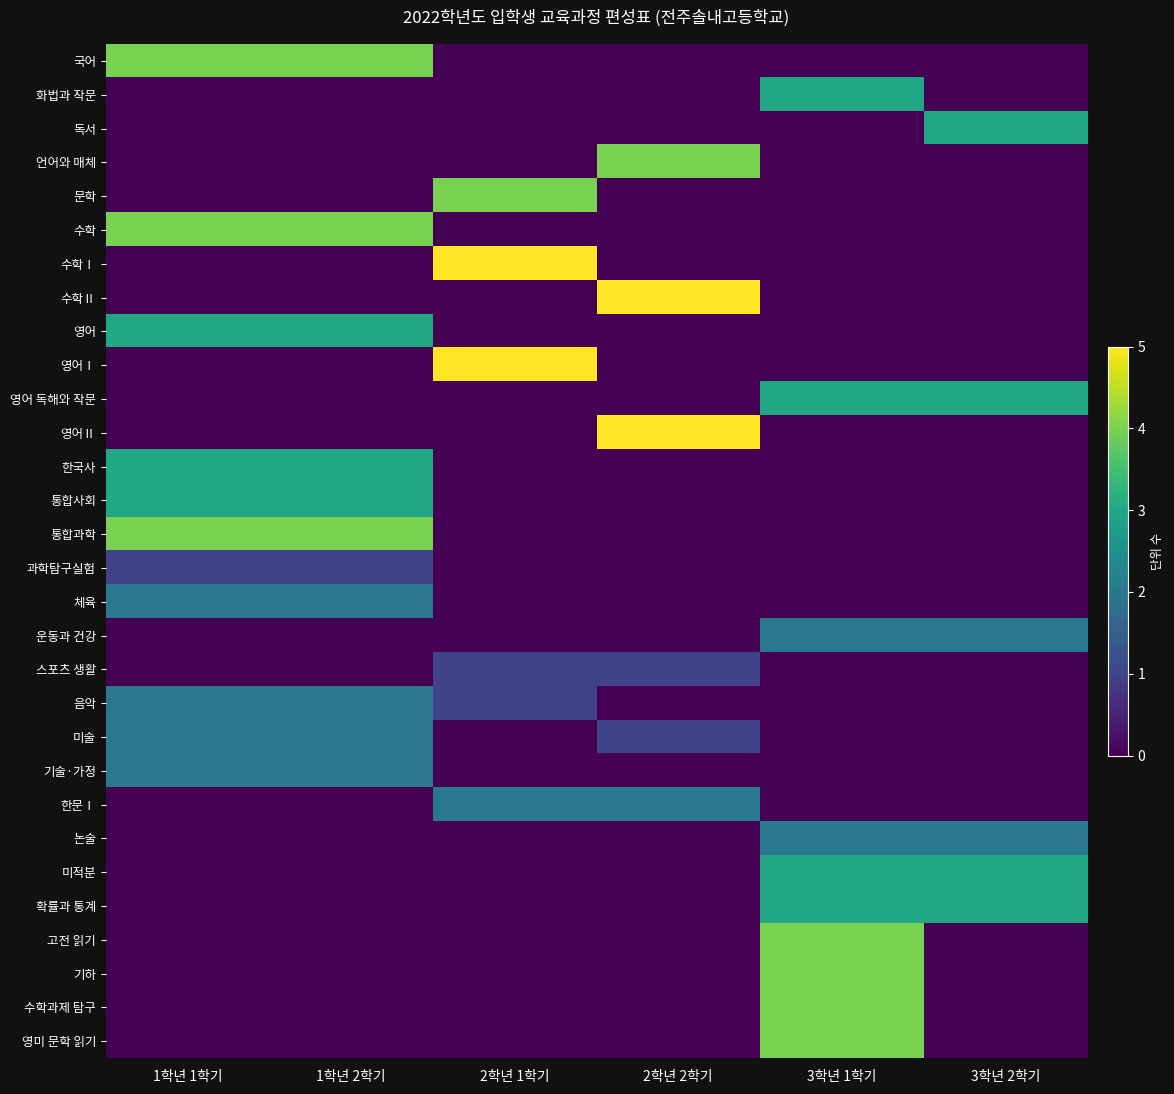

What is the maximum value shown in the chart?

5